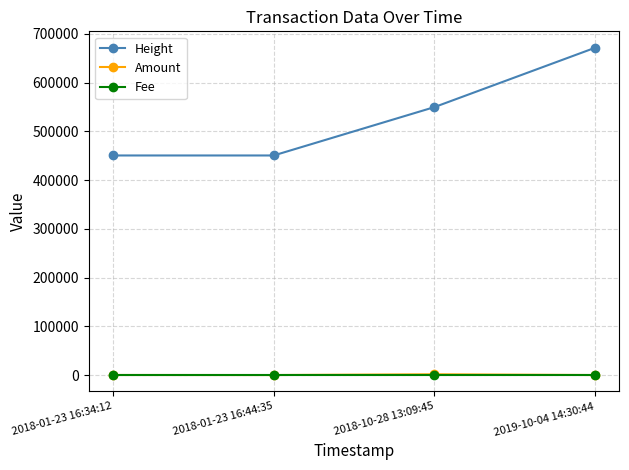

True or false: Fee and Height intersect in this chart.

False